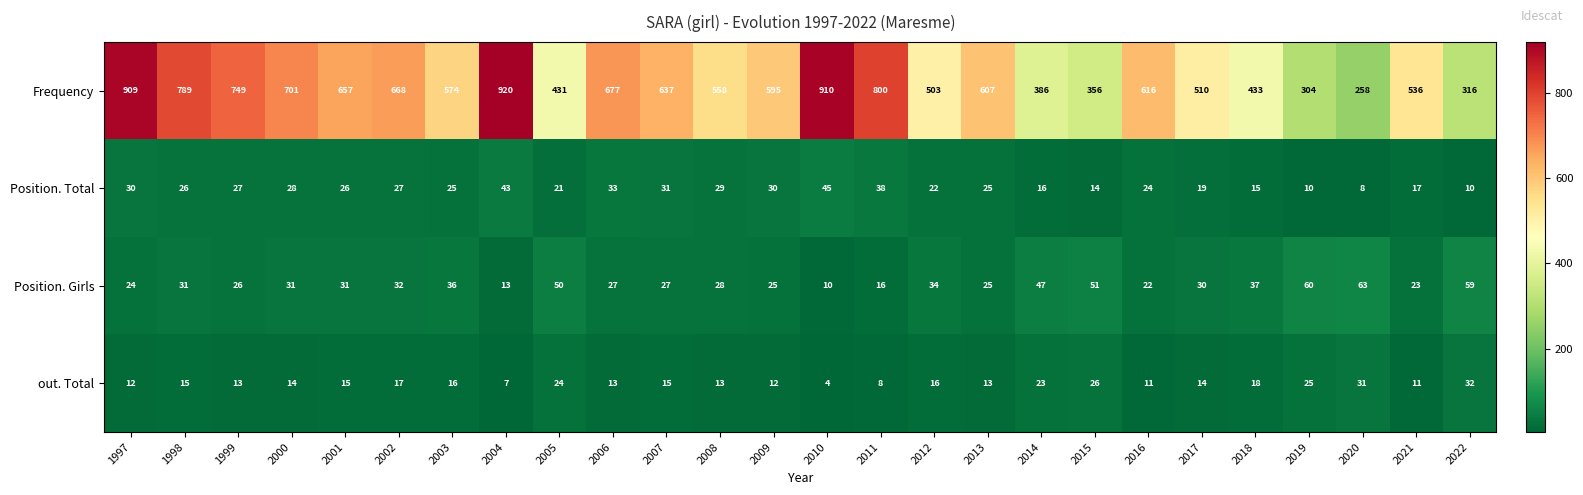

Rank the series at 2020 from highest to lowest value.

Frequency, Position. Girls, out. Total, Position. Total